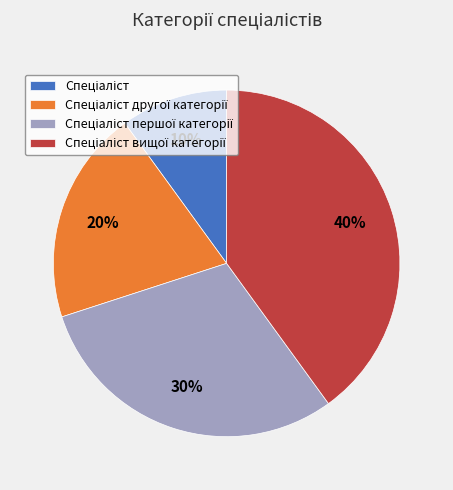

To the nearest percent, what is the average slice percentage?

25%